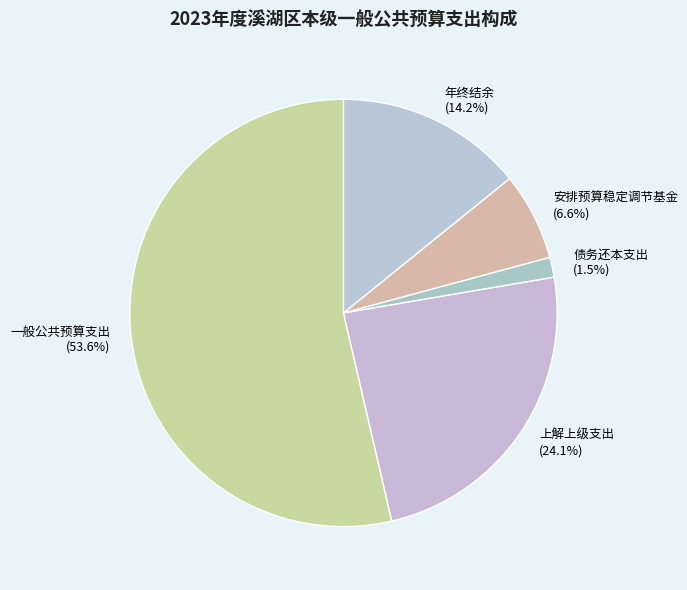

Is there any slice that represents more than half of the pie?

Yes